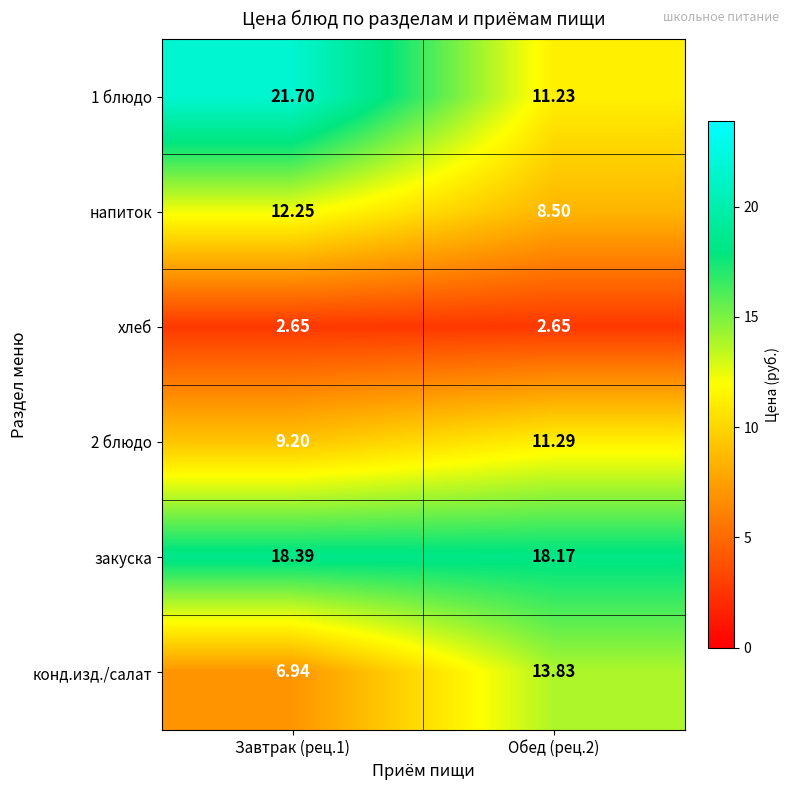

Which series has the largest total across all categories?

закуска